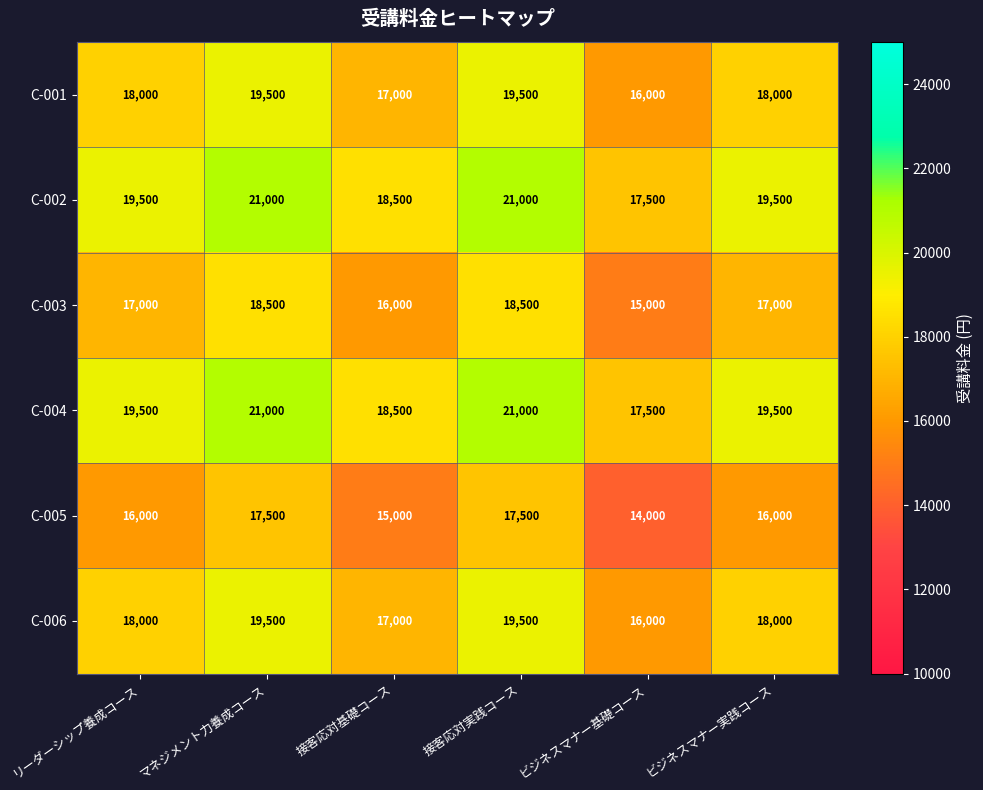

How many data points in C-004 are less than 19500?

2